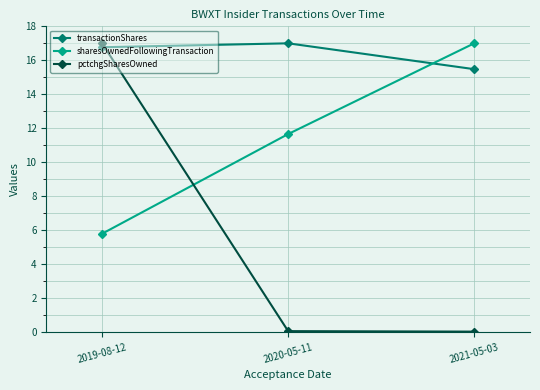

What are all the series names shown in the legend?

transactionShares, sharesOwnedFollowingTransaction, pctchgSharesOwned